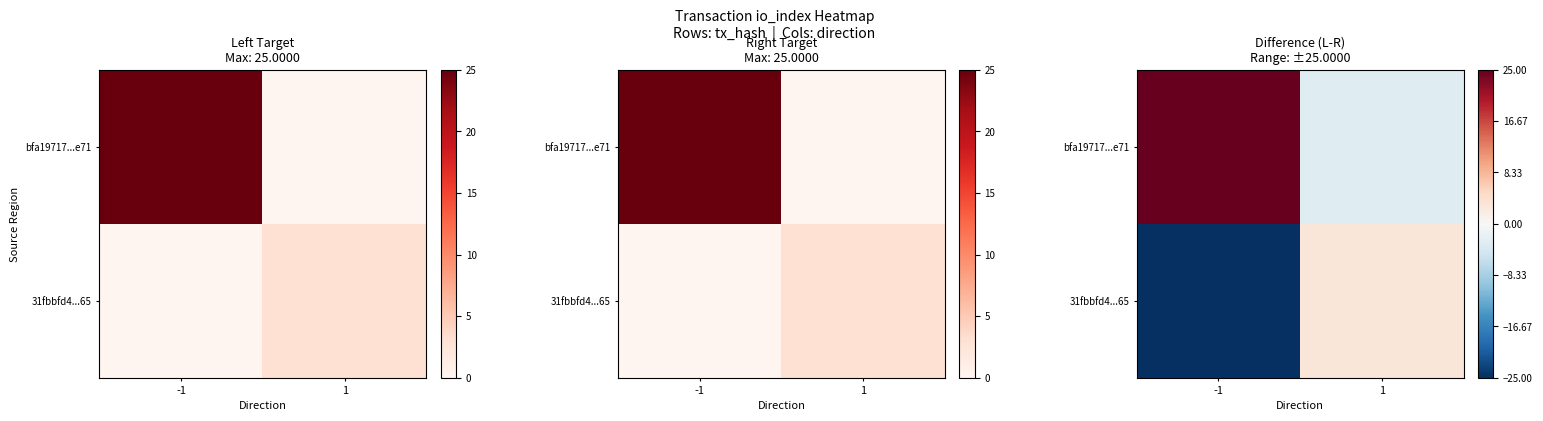

Rank the categories by 31fbbfd4...65 value from highest to lowest.

1, -1